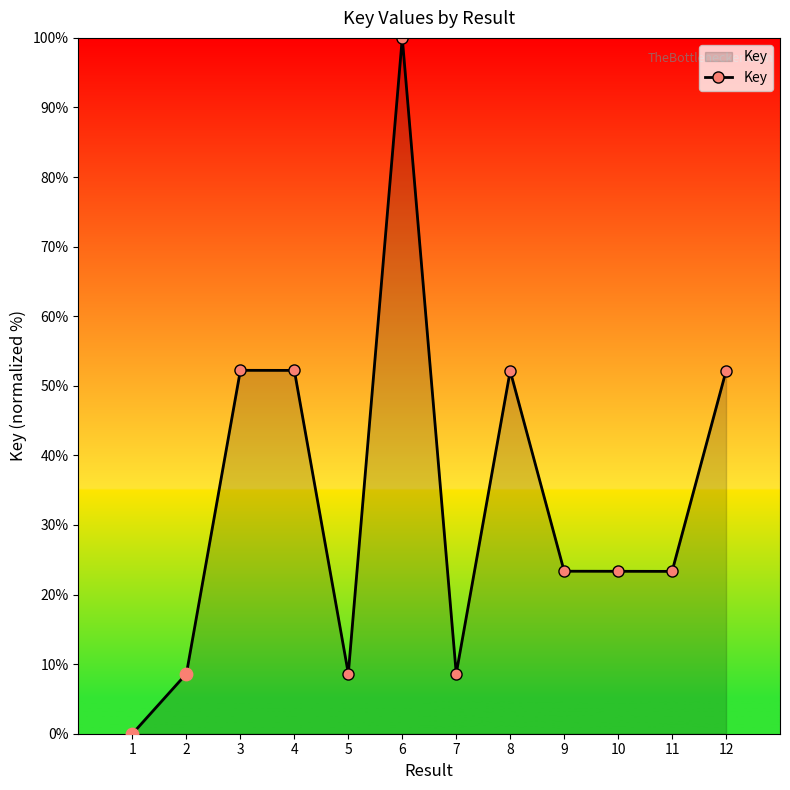

What is the change in value from 1 to 7?

+8.6